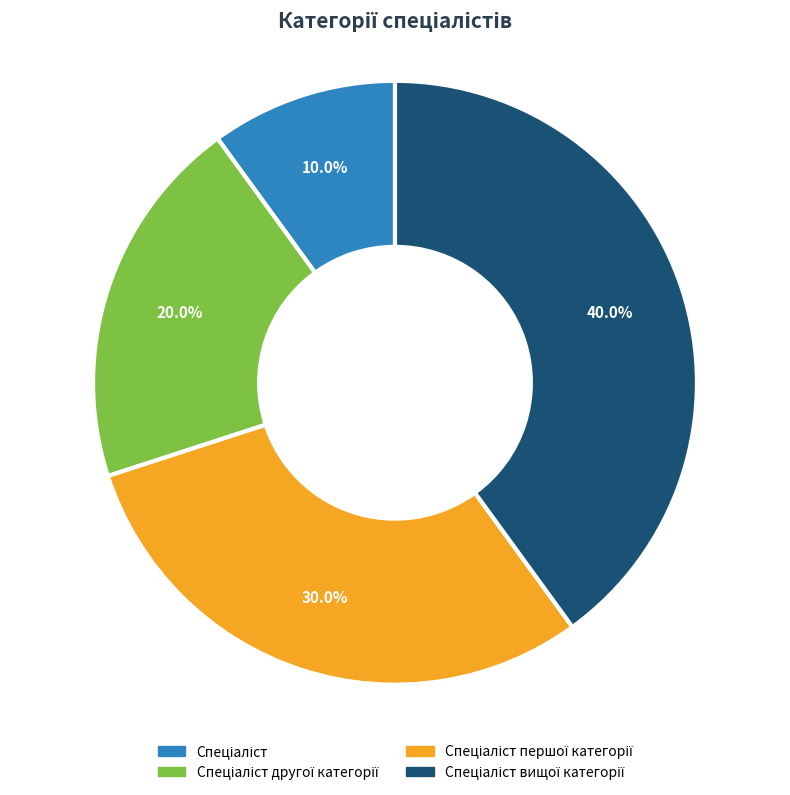

Is there any slice that represents more than half of the pie?

No